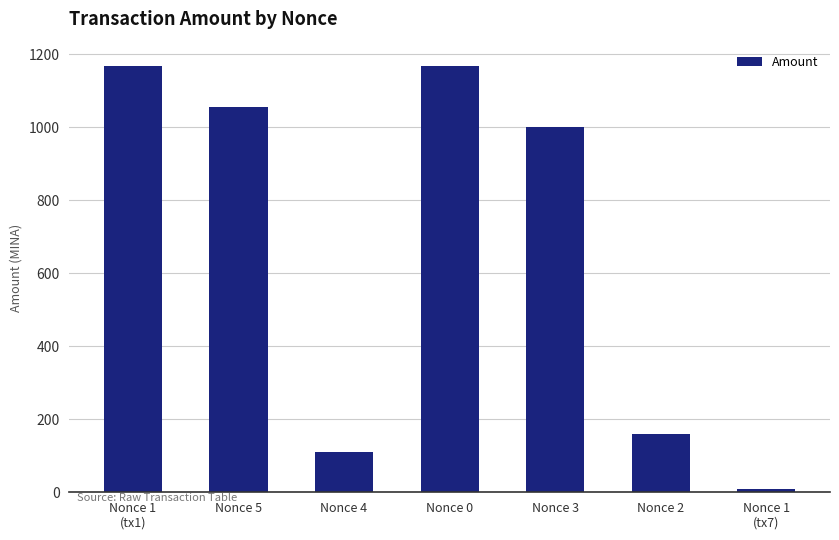

Which category has the lowest value across all series?

Nonce 1
(tx7)